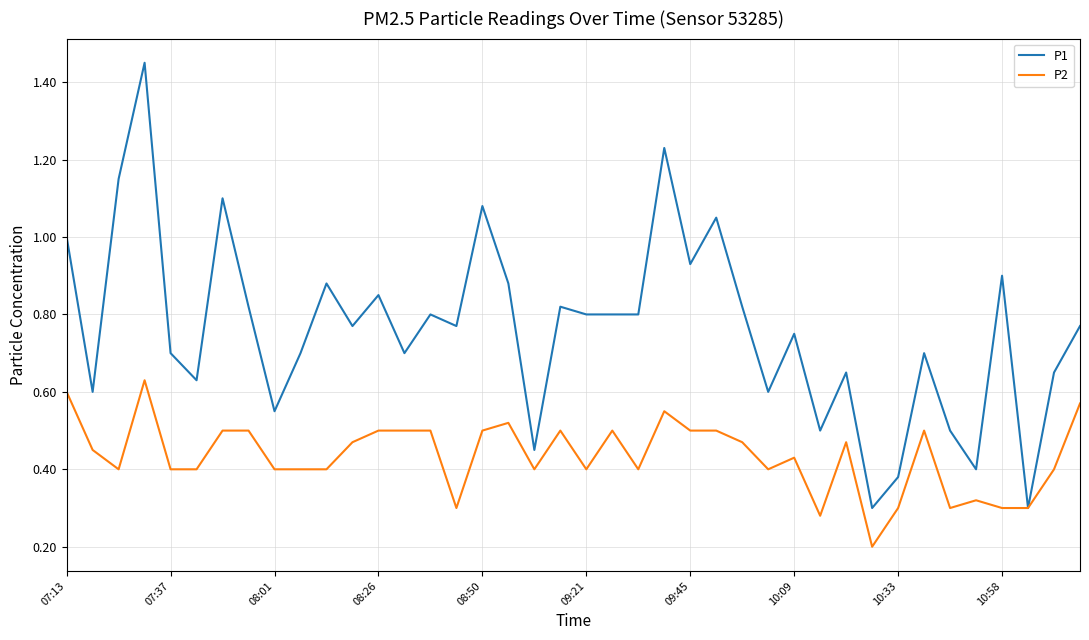

Which series has the largest total across all categories?

P1